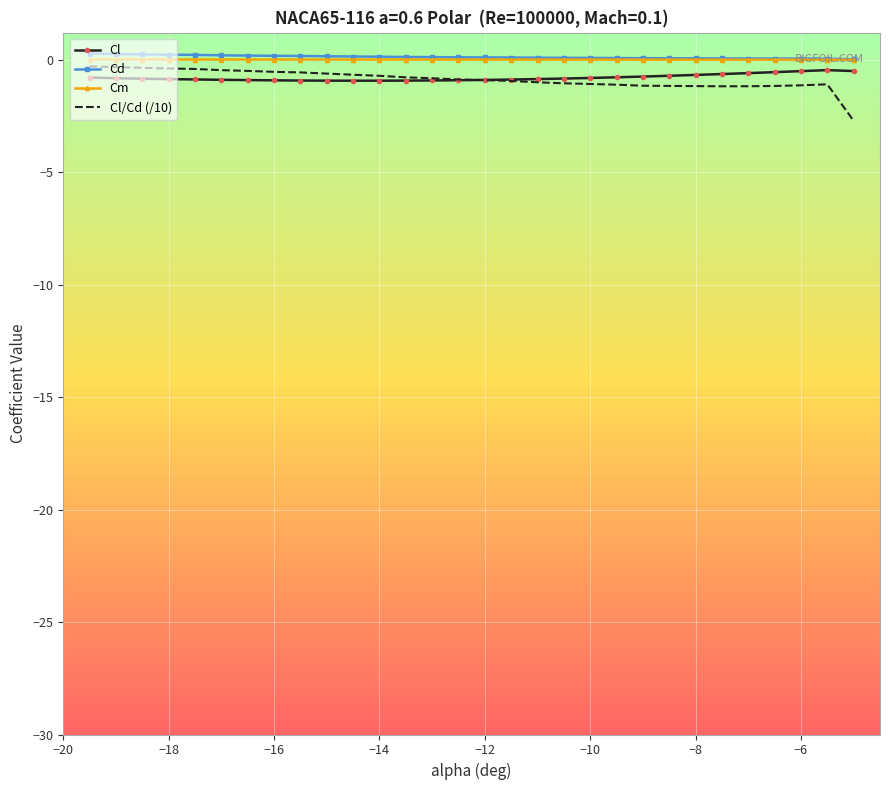

Which series has the widest spread of values?

Cl/Cd (/10)